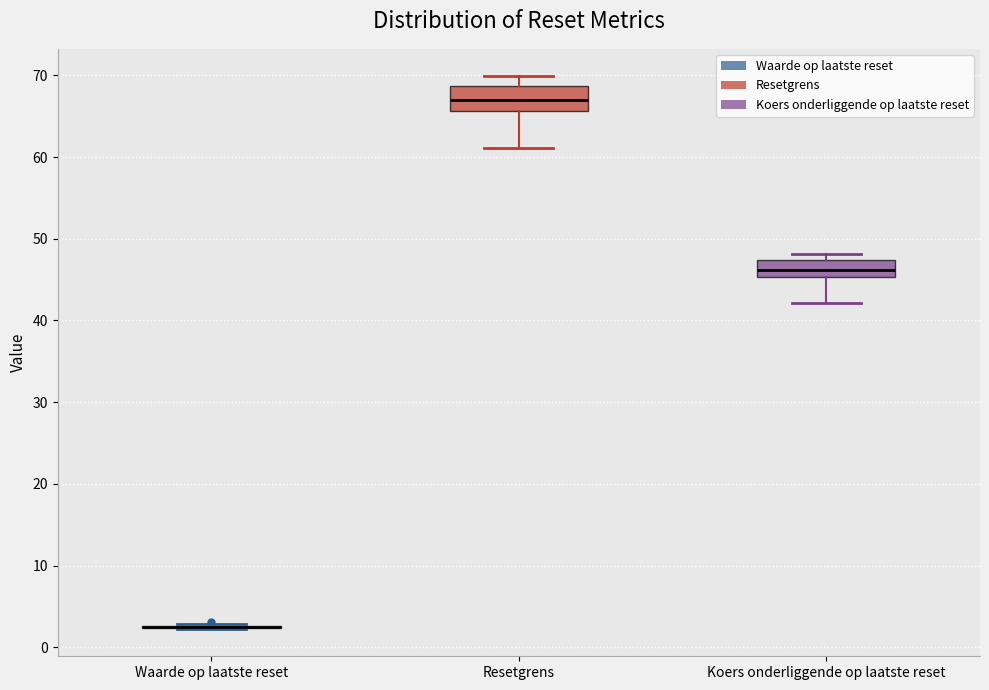

Where is the lower edge of the box for Koers onderliggende op laatste reset on the y-axis? The values are not printed on the chart, so give them approximately, as read against the axis.

45